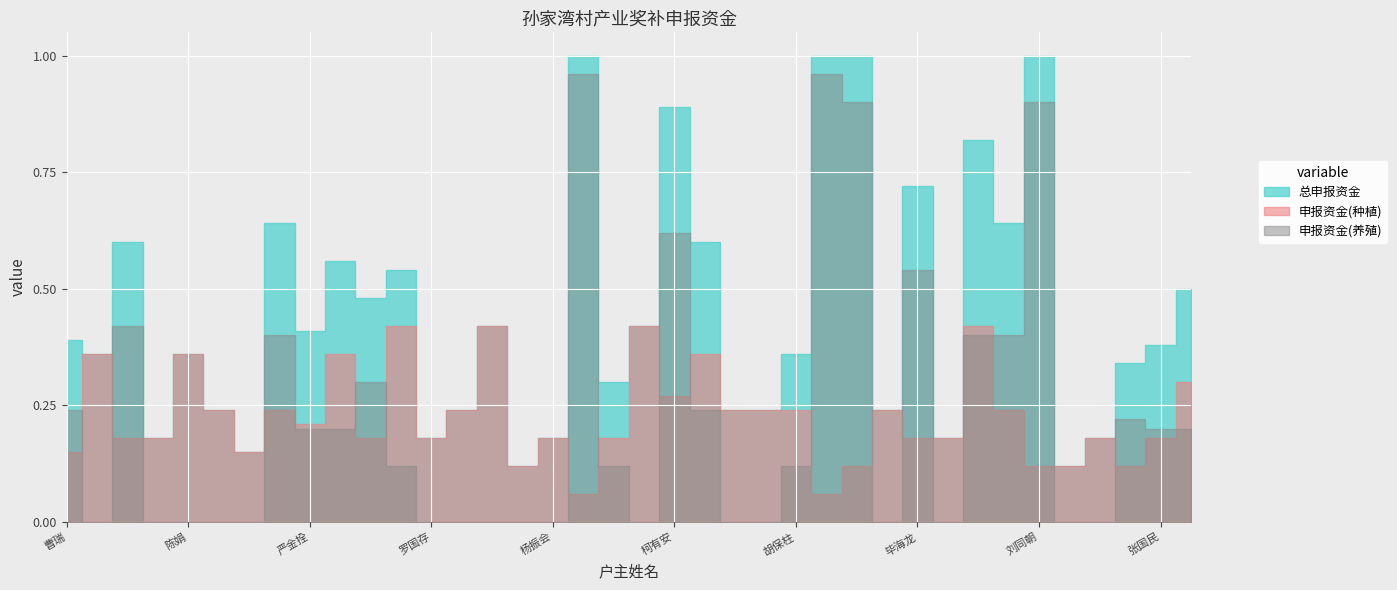

How many categories are shown in the chart?

38